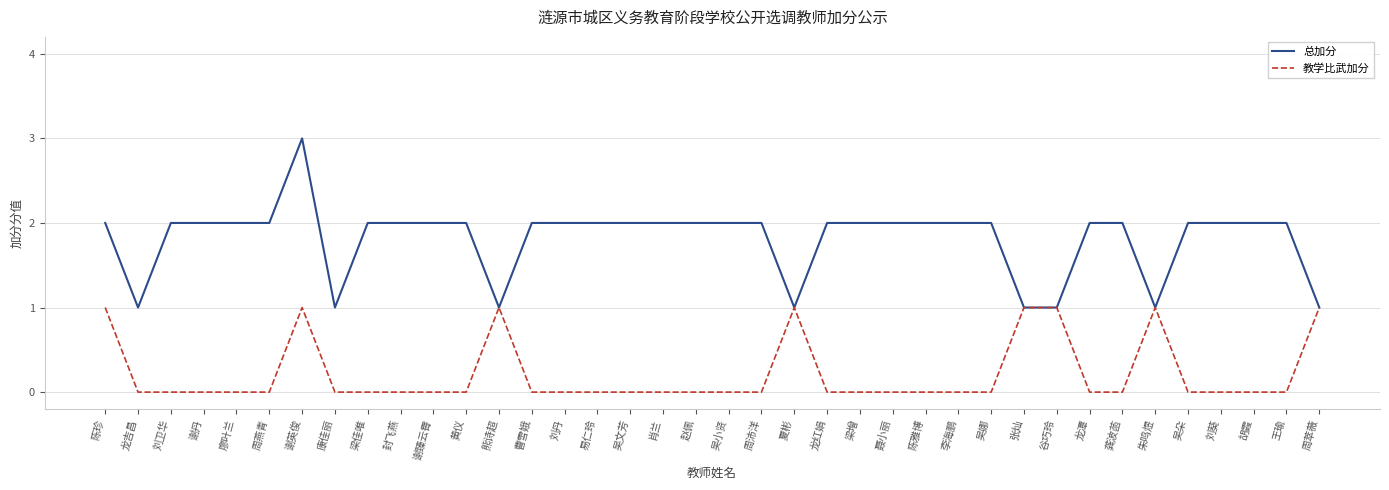

How many lines are shown in the chart?

2